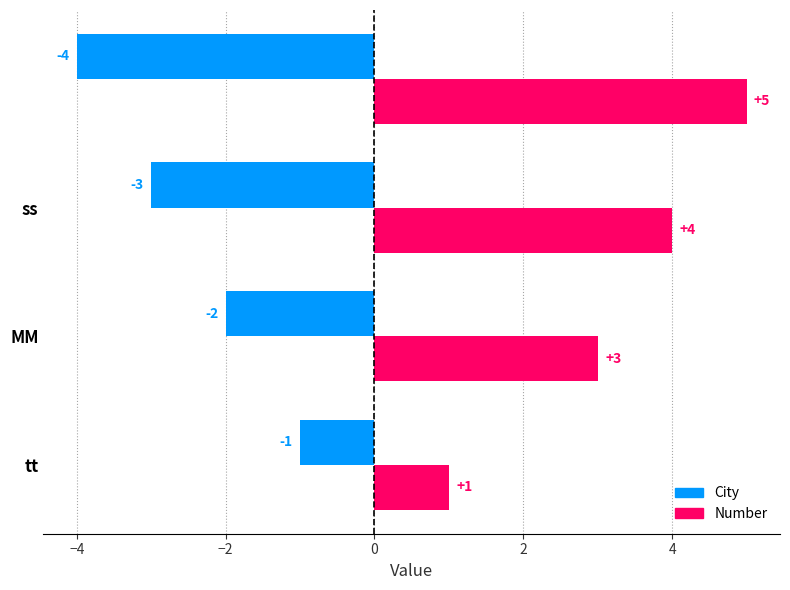

Which series has the largest total across all categories?

Number